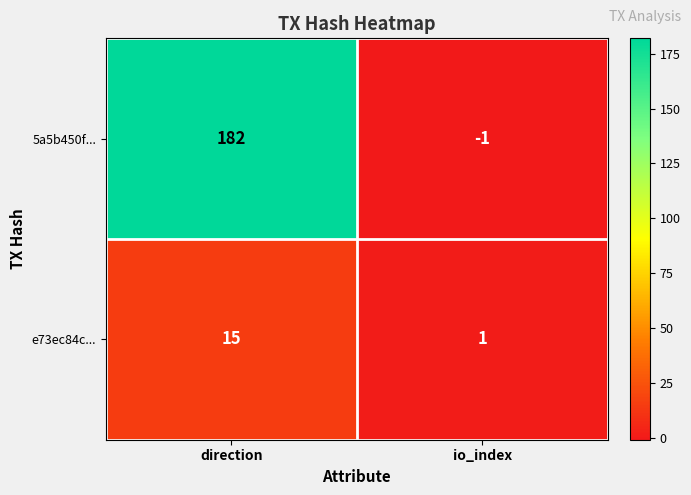

What is the total value across all series at direction?

197